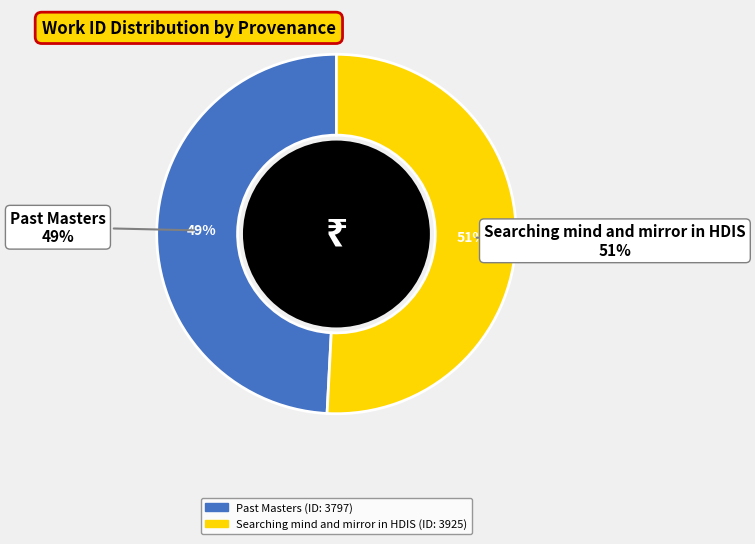

Rank the categories by value from lowest to highest.

Past Masters, Searching mind and mirror in HDIS